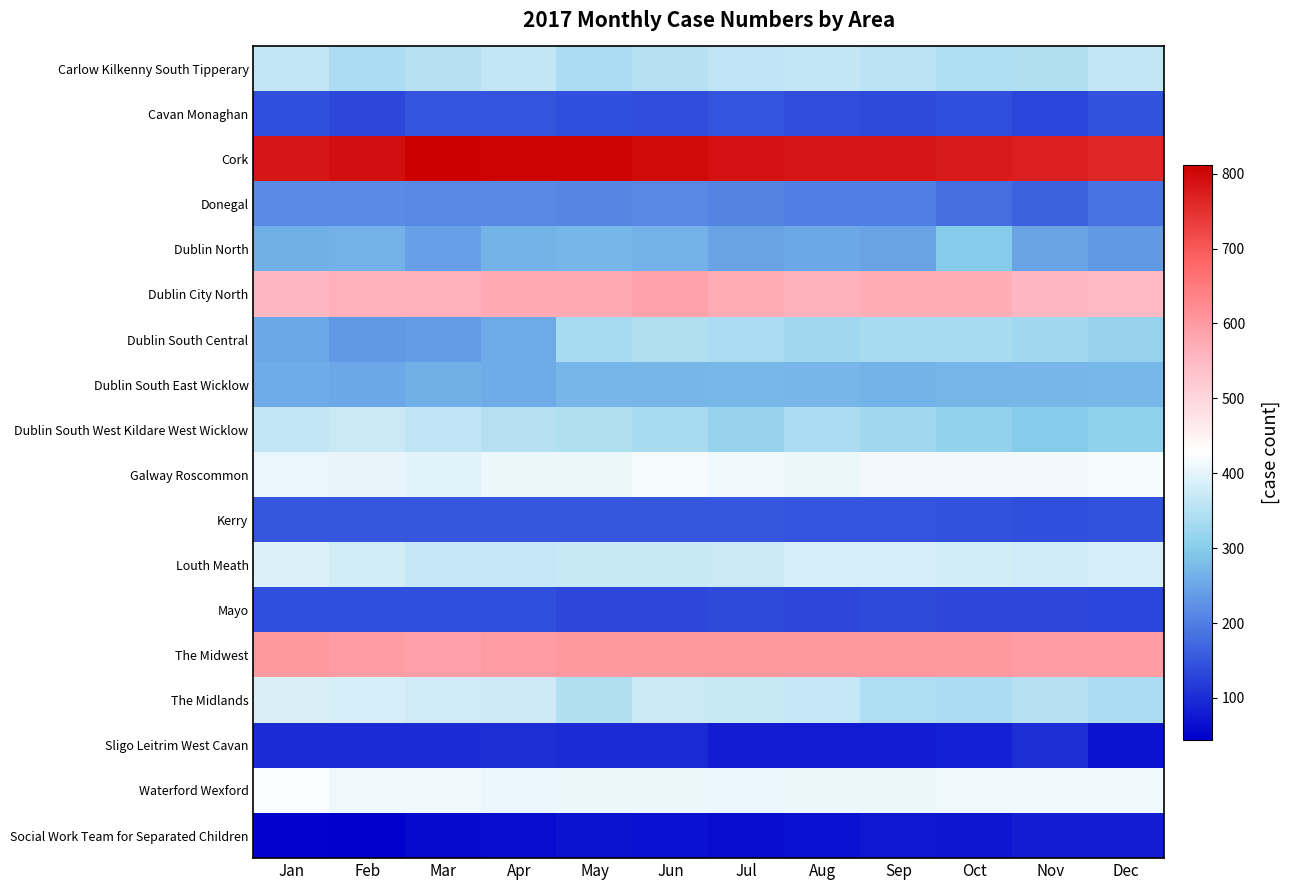

Reading left to right, transcribe all the data shown in this chart.

Carlow Kilkenny South Tipperary: Jan=362	Feb=340	Mar=350	Apr=363	May=340	Jun=352	Jul=359	Aug=362	Sep=358	Oct=342	Nov=346	Dec=362
Cavan Monaghan: Jan=141	Feb=133	Mar=146	Apr=146	May=141	Jun=139	Jul=147	Aug=138	Sep=134	Oct=141	Nov=130	Dec=144
Cork: Jan=784	Feb=793	Mar=812	Apr=807	May=803	Jun=797	Jul=790	Aug=783	Sep=782	Oct=778	Nov=772	Dec=763
Donegal: Jan=215	Feb=215	Mar=214	Apr=212	May=209	Jun=212	Jul=208	Aug=201	Sep=201	Oct=181	Nov=165	Dec=185
Dublin North: Jan=262	Feb=263	Mar=243	Apr=268	May=271	Jun=263	Jul=247	Aug=253	Sep=247	Oct=297	Nov=247	Dec=233
Dublin City North: Jan=552	Feb=565	Mar=563	Apr=574	May=573	Jun=584	Jul=569	Aug=561	Sep=566	Oct=566	Nov=553	Dec=549
Dublin South Central: Jan=251	Feb=235	Mar=236	Apr=255	May=336	Jun=344	Jul=340	Aug=327	Sep=335	Oct=337	Nov=327	Dec=316
Dublin South East Wicklow: Jan=258	Feb=251	Mar=261	Apr=259	May=270	Jun=271	Jul=272	Aug=269	Sep=267	Oct=270	Nov=270	Dec=272
Dublin South West Kildare West Wicklow: Jan=363	Feb=372	Mar=360	Apr=347	May=344	Jun=337	Jul=316	Aug=340	Sep=327	Oct=311	Nov=297	Dec=308
Galway Roscommon: Jan=404	Feb=402	Mar=397	Apr=407	May=408	Jun=416	Jul=412	Aug=407	Sep=415	Oct=414	Nov=413	Dec=417
Kerry: Jan=151	Feb=151	Mar=151	Apr=151	May=150	Jun=151	Jul=151	Aug=146	Sep=146	Oct=143	Nov=141	Dec=143
Louth Meath: Jan=390	Feb=380	Mar=367	Apr=365	May=370	Jun=370	Jul=373	Aug=383	Sep=383	Oct=380	Nov=377	Dec=384
Mayo: Jan=140	Feb=142	Mar=142	Apr=140	May=132	Jun=133	Jul=134	Aug=133	Sep=134	Oct=132	Nov=132	Dec=130
The Midwest: Jan=599	Feb=593	Mar=592	Apr=598	May=601	Jun=601	Jul=601	Aug=599	Sep=603	Oct=599	Nov=598	Dec=596
The Midlands: Jan=387	Feb=385	Mar=379	Apr=376	May=345	Jun=373	Jul=368	Aug=367	Sep=342	Oct=340	Nov=351	Dec=340
Sligo Leitrim West Cavan: Jan=100	Feb=99	Mar=100	Apr=103	May=99	Jun=97	Jul=81	Aug=79	Sep=79	Oct=83	Nov=102	Dec=70
Waterford Wexford: Jan=423	Feb=412	Mar=411	Apr=406	May=409	Jun=408	Jul=406	Aug=408	Sep=408	Oct=412	Nov=411	Dec=412
Social Work Team for Separated Children: Jan=47	Feb=44	Mar=58	Apr=61	May=68	Jun=67	Jul=59	Aug=67	Sep=75	Oct=73	Nov=82	Dec=80